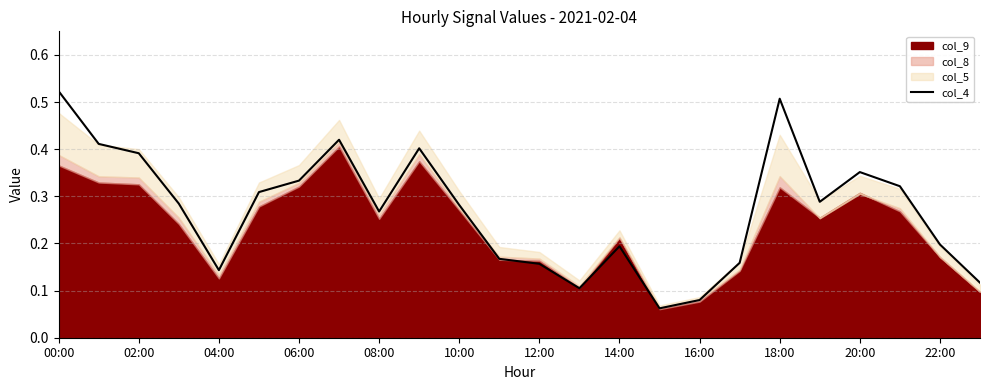

True or false: col_4 has a value of 0.8 at 18:00.

False